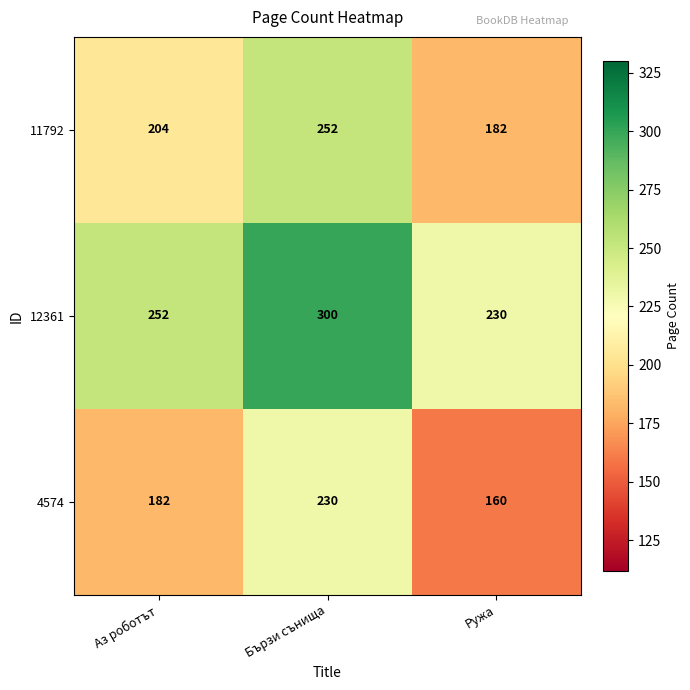

How many data points in 4574 are less than 182?

1